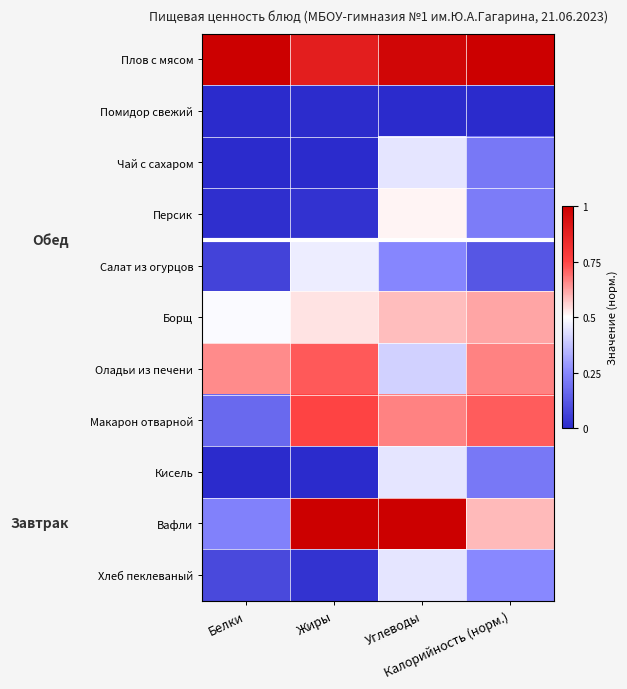

Reading left to right, extract all data points from this chart.

Плов с мясом: Белки=1.0	Жиры=0.9	Углеводы=1.0	Калорийность (норм.)=1.0
Помидор свежий: Белки=0.0	Жиры=0.0	Углеводы=0.0	Калорийность (норм.)=0.0
Чай с сахаром: Белки=0.0	Жиры=0.0	Углеводы=0.4	Калорийность (норм.)=0.2
Персик: Белки=0.0	Жиры=0.0	Углеводы=0.5	Калорийность (норм.)=0.2
Салат из огурцов: Белки=0.1	Жиры=0.5	Углеводы=0.2	Калорийность (норм.)=0.1
Борщ: Белки=0.5	Жиры=0.5	Углеводы=0.6	Калорийность (норм.)=0.6
Оладьи из печени: Белки=0.7	Жиры=0.7	Углеводы=0.4	Калорийность (норм.)=0.7
Макарон отварной: Белки=0.2	Жиры=0.8	Углеводы=0.7	Калорийность (норм.)=0.7
Кисель: Белки=0.0	Жиры=0.0	Углеводы=0.4	Калорийность (норм.)=0.2
Вафли: Белки=0.2	Жиры=1.0	Углеводы=1.0	Калорийность (норм.)=0.6
Хлеб пеклеваный: Белки=0.1	Жиры=0.0	Углеводы=0.4	Калорийность (норм.)=0.3